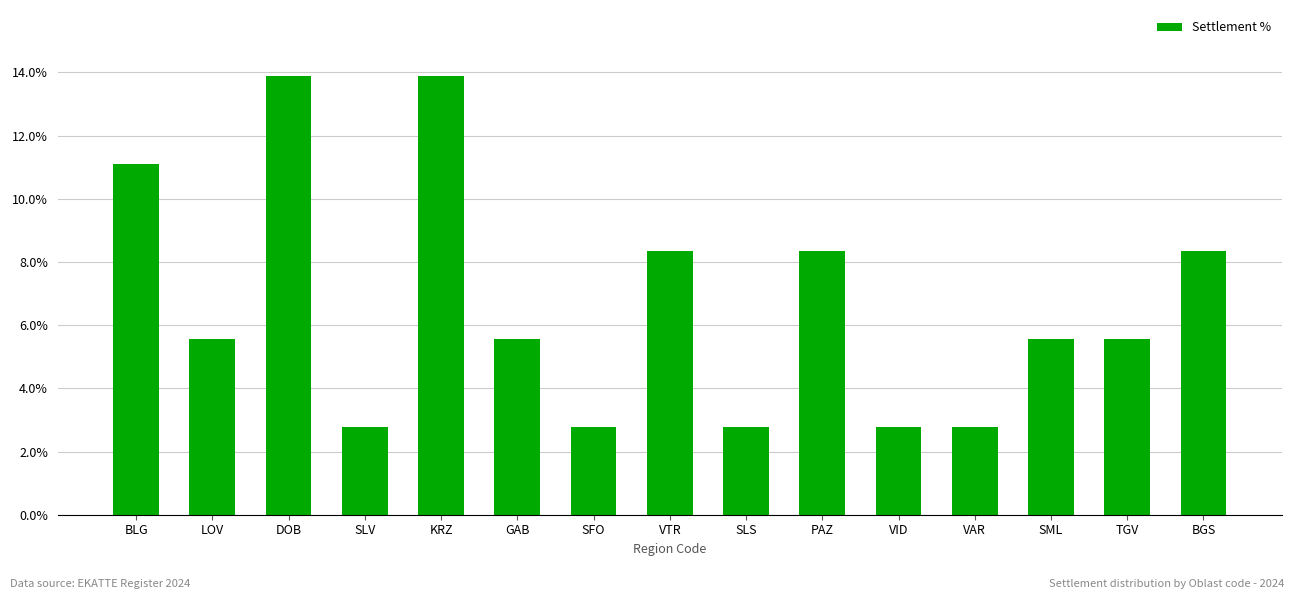

What is the minimum value shown in the chart?

2.8